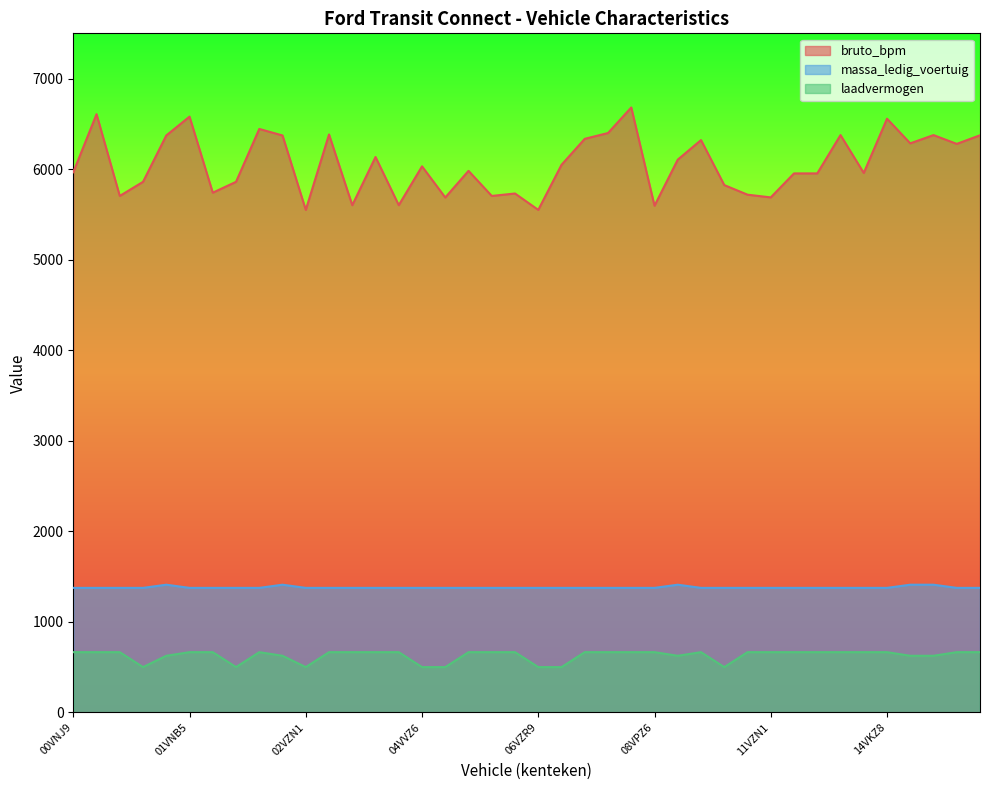

What is the difference between the second highest and minimum values in the bruto_bpm series?

1057